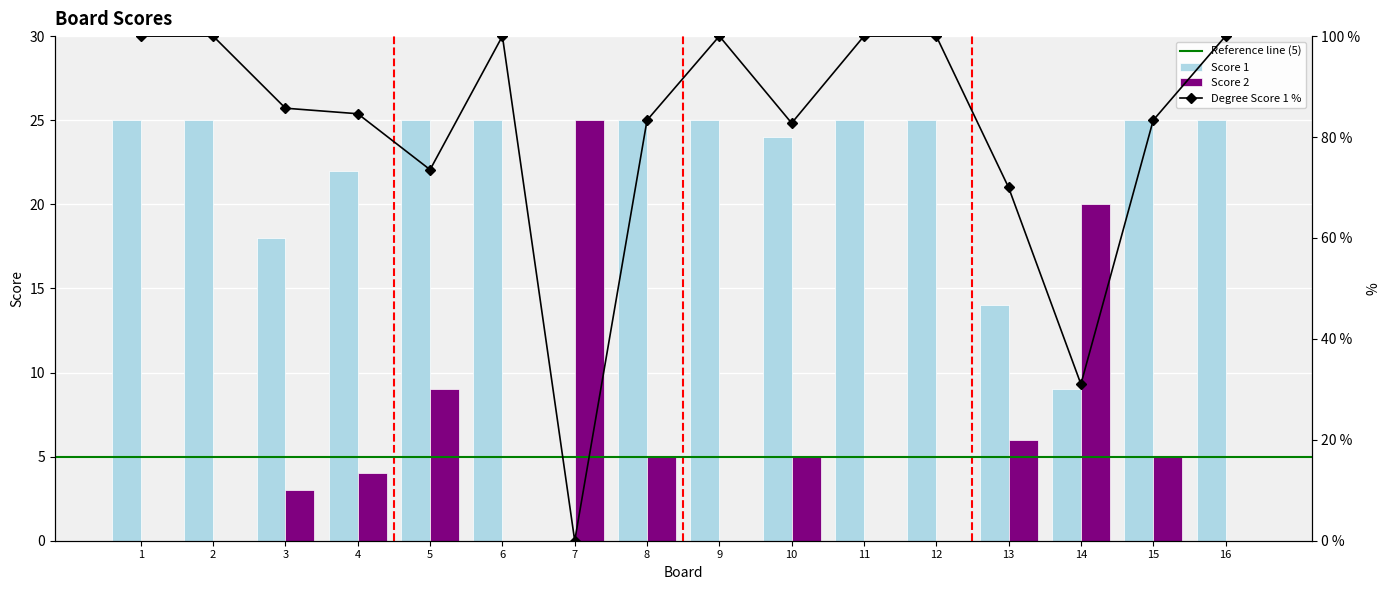

Which category has the highest value across all series?

1